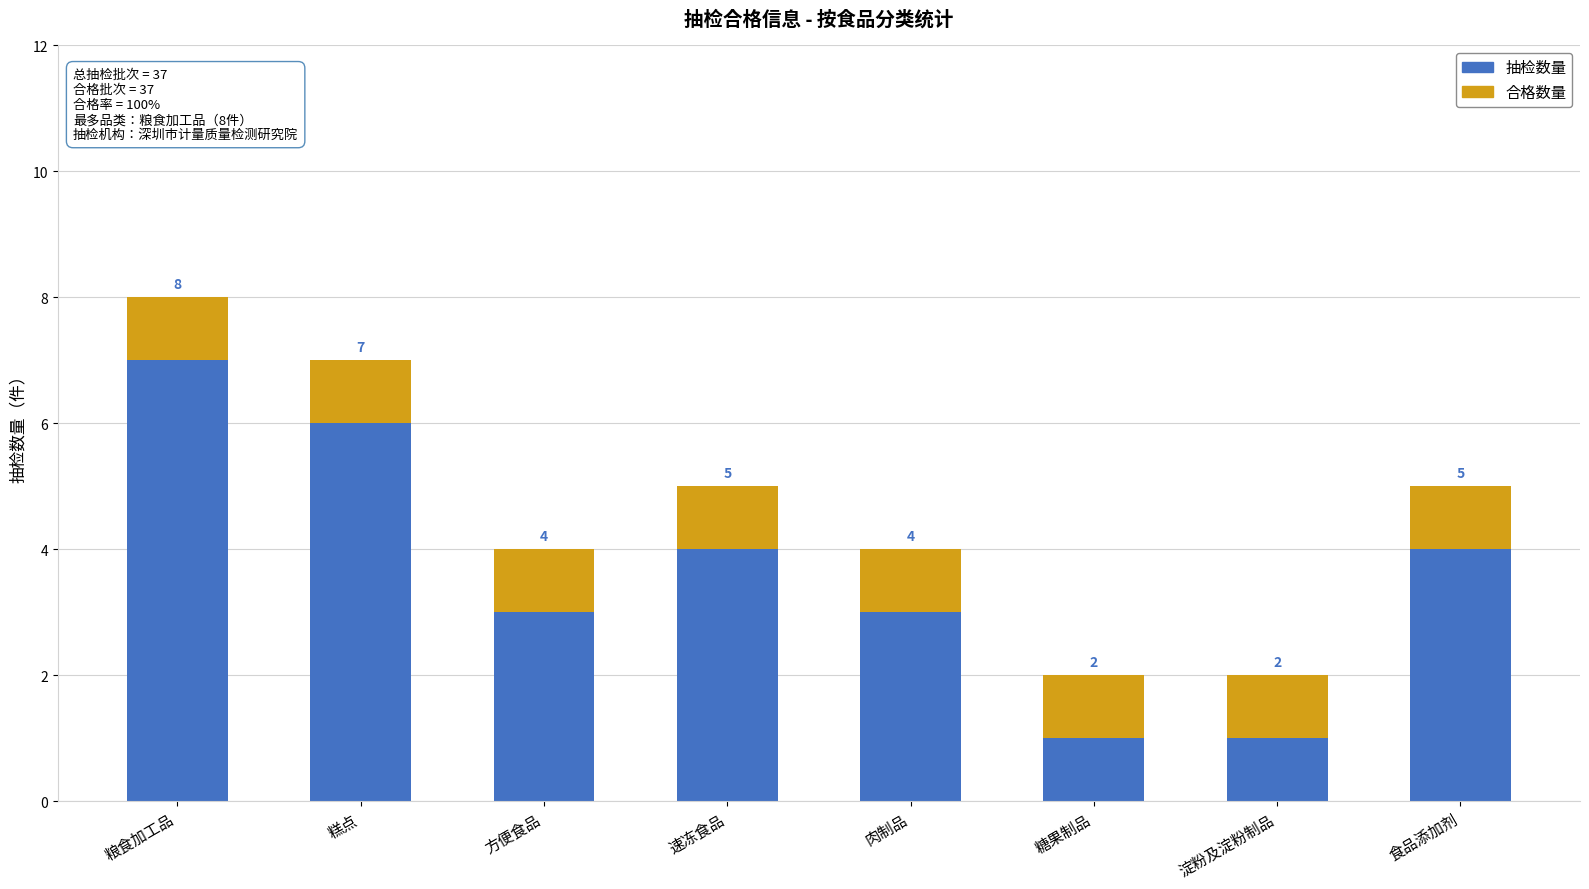

Reading right to left, extract all data points from this chart.

抽检数量: 5	2	2	4	5	4	7	8
合格数量: 1	1	1	1	1	1	1	1